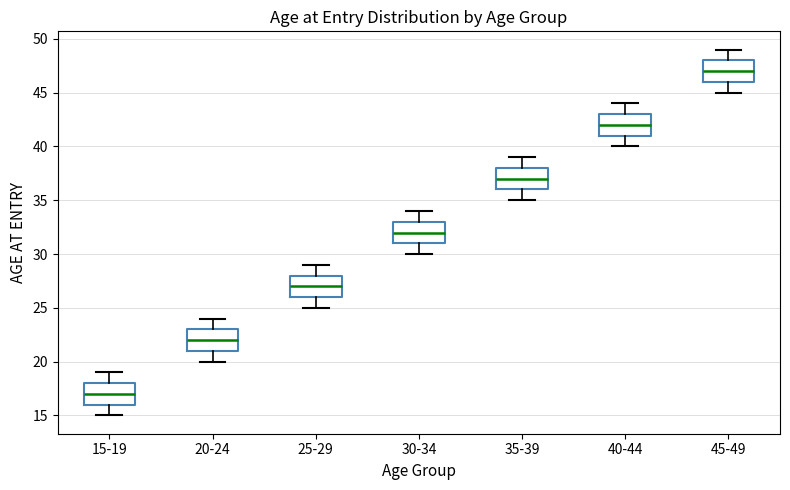

Where does the median line of the box for 20-24 sit on the y-axis? The values are not printed on the chart, so give them approximately, as read against the axis.

22